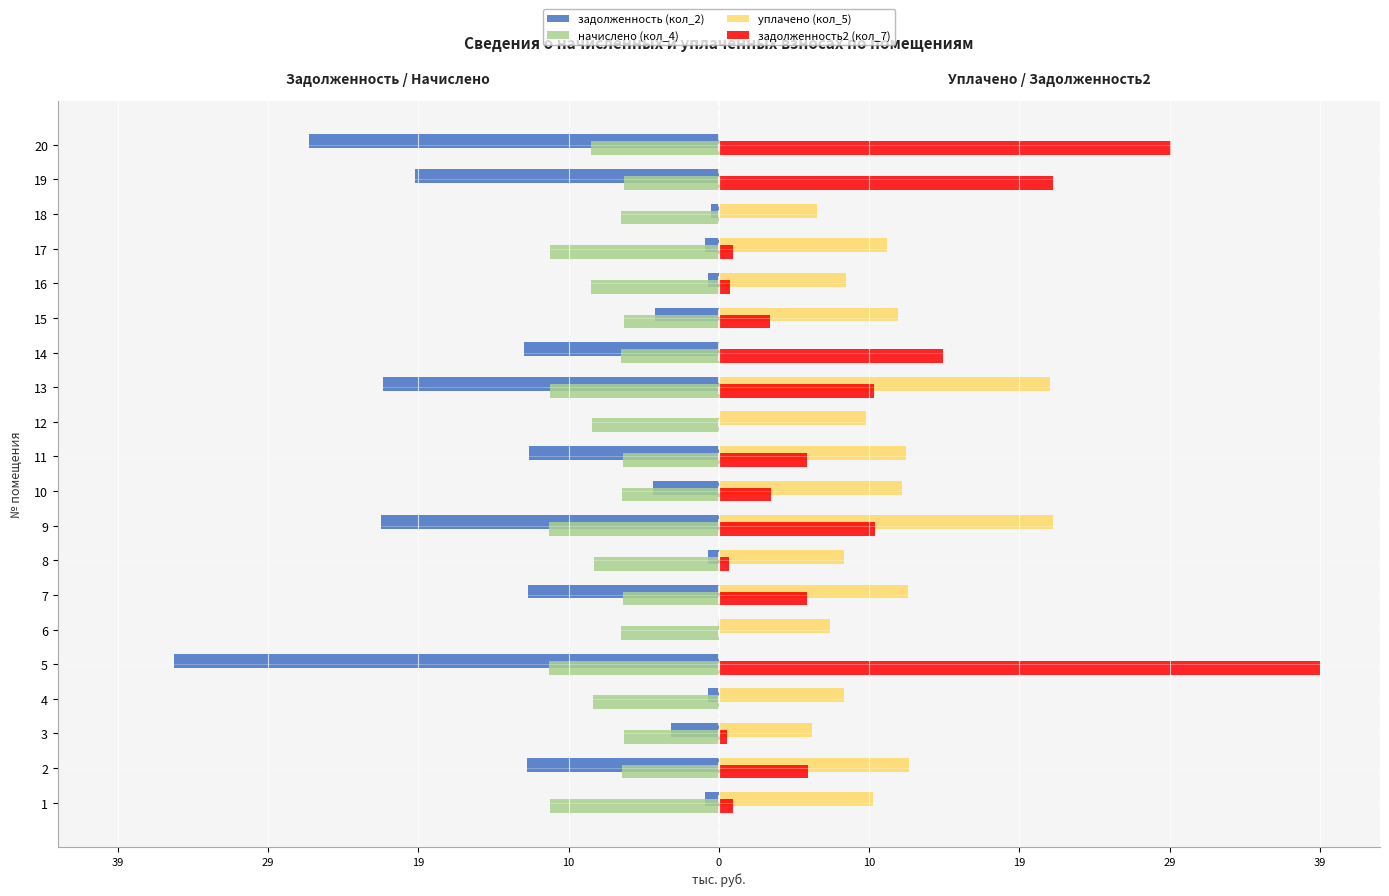

Is the value of задолженность2 (кол_7) at 4 greater than the value of уплачено (кол_5) at 18?

No